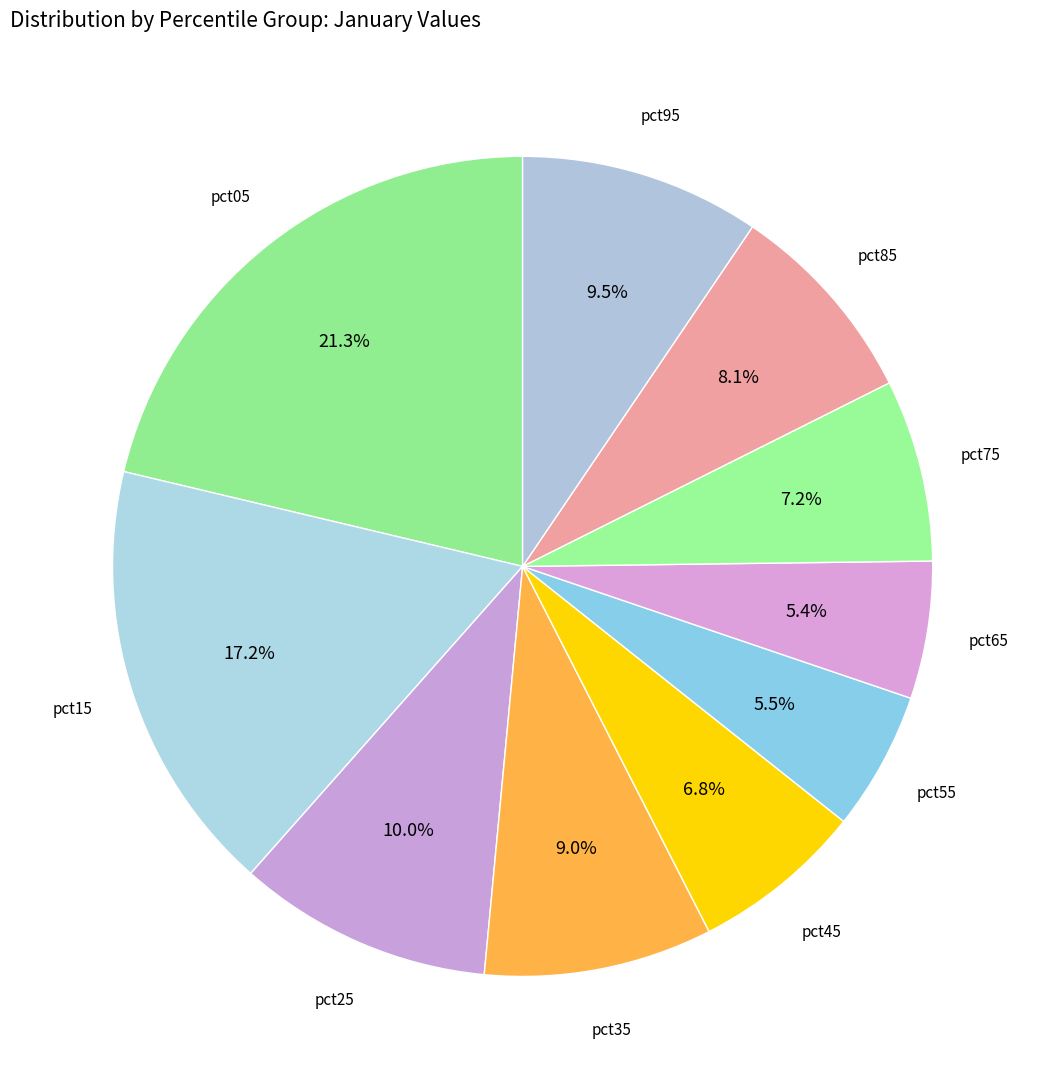

The pct15 slice represents 17% of the pie. True or false?

True